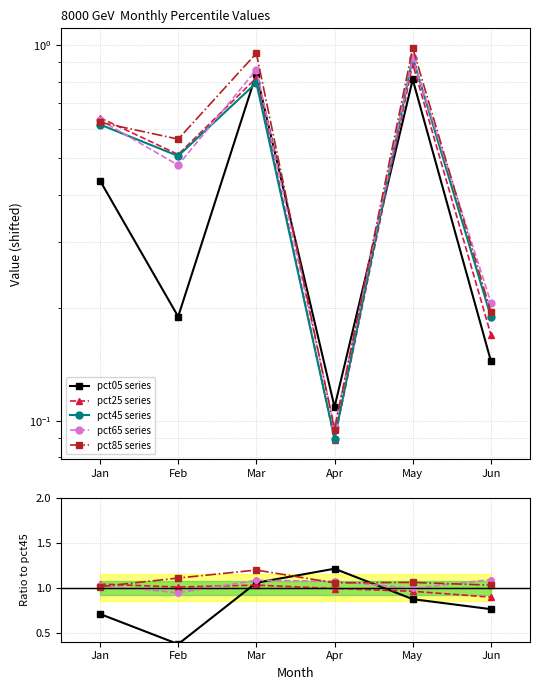

True or false: pct45 series has more than 2 points higher than both neighbors.

False